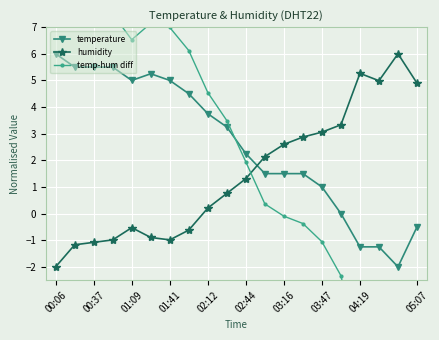

What is the sum of all temp-hum diff values?

42.9